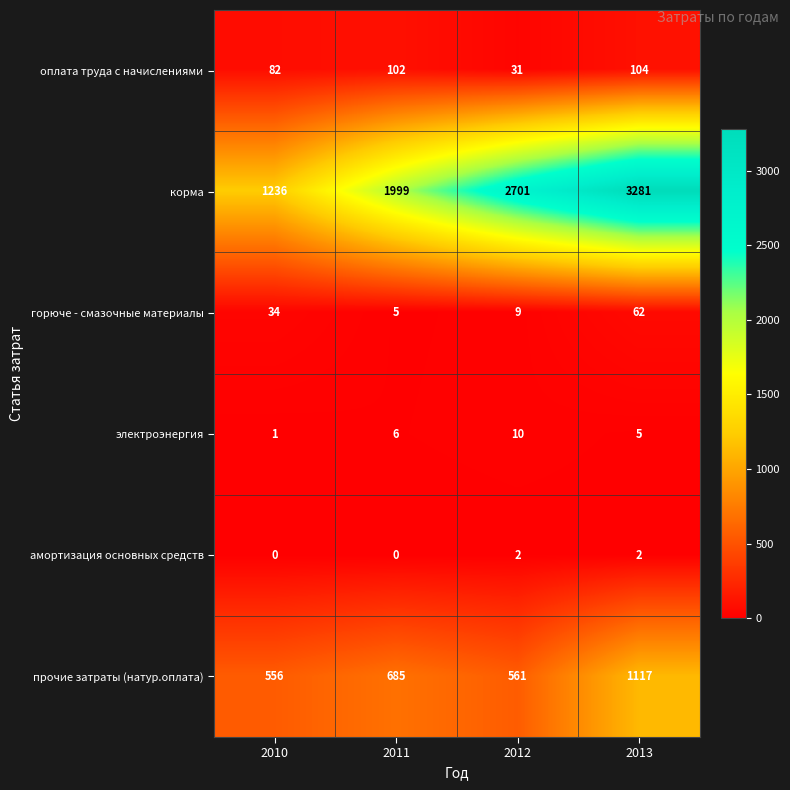

The оплата труда с начислениями series shows 36 at 2010. True or false?

False